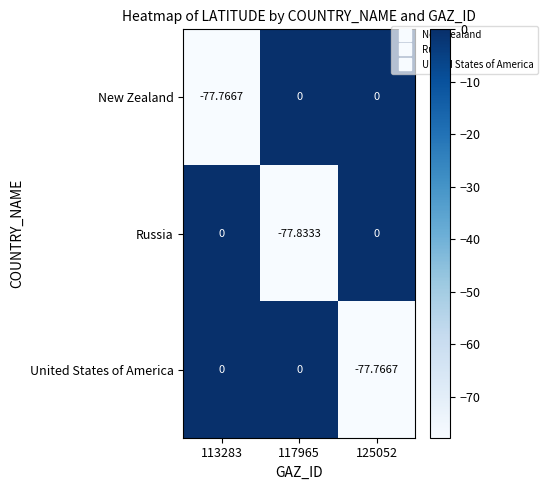

Which series has the widest spread of values?

Russia